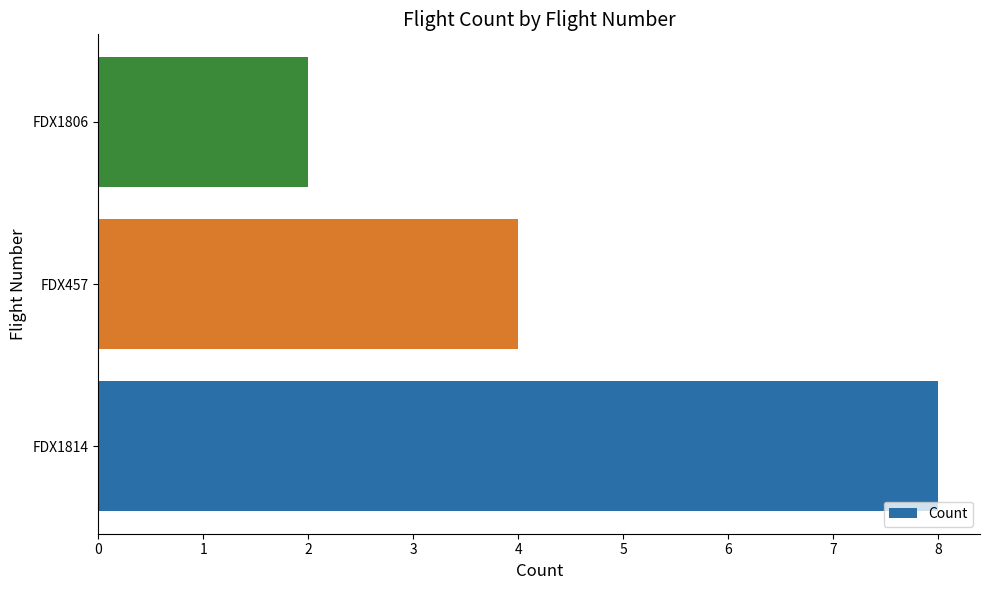

Does the chart contain stacked bars?

No